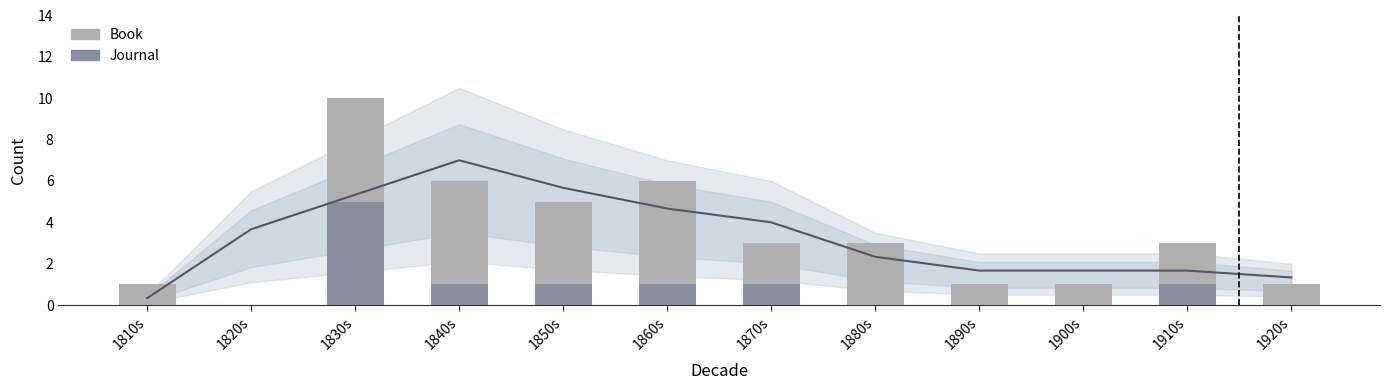

How many bars are there in each group?

2